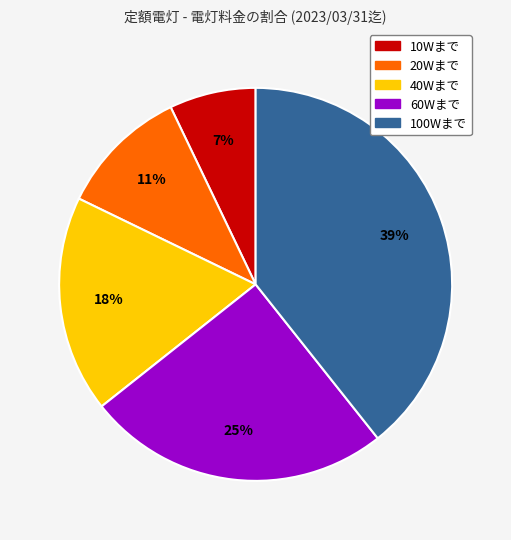

Do 10Wまで and 40Wまで together represent more than half of the pie?

No